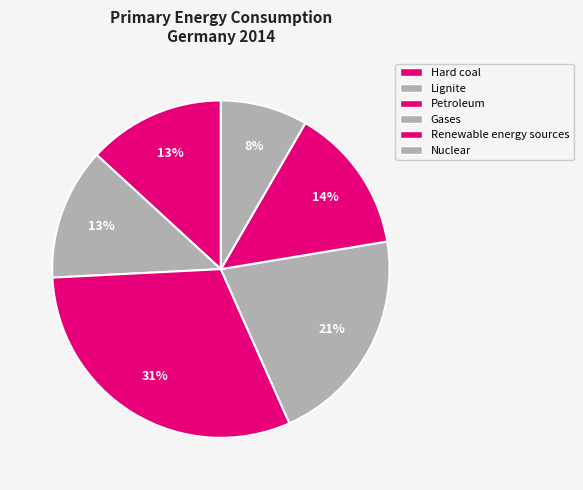

Count the number of slices in the pie.

6